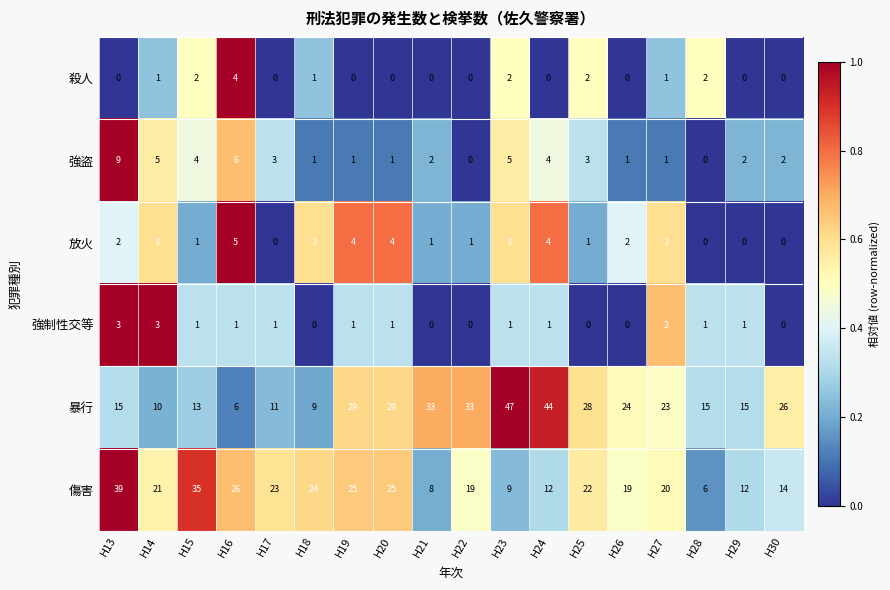

What is the total value across all series at H20?

60